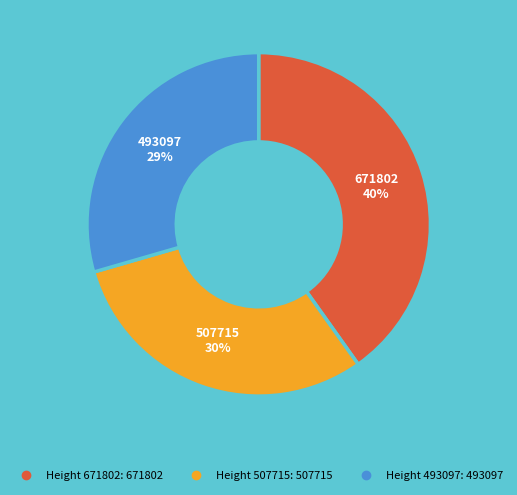

To the nearest percent, what is the difference between the largest and smallest slice percentages?

11%